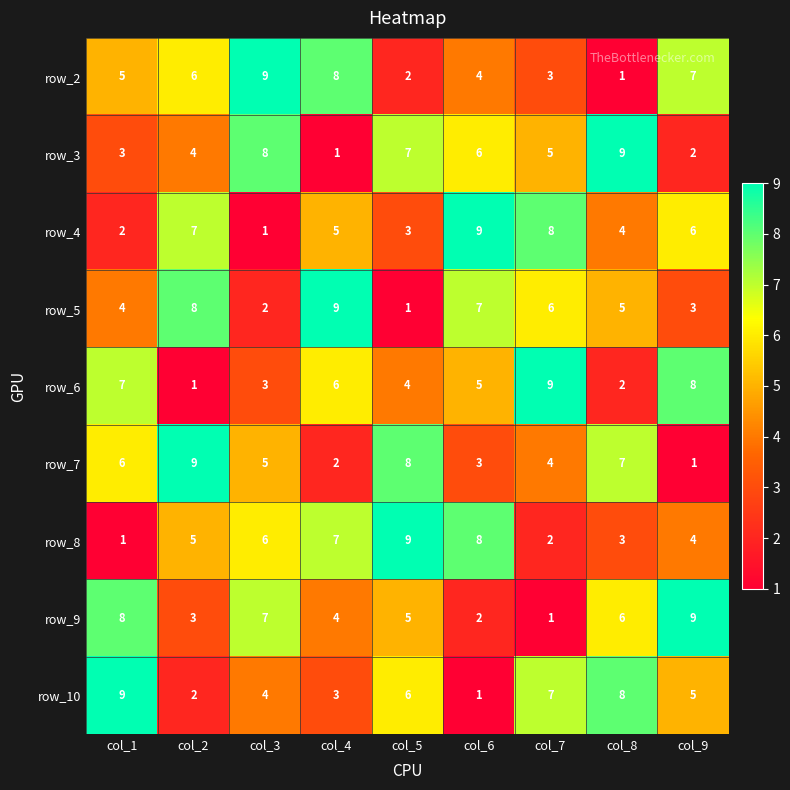

How many row_4 values are between 3 and 7?

5